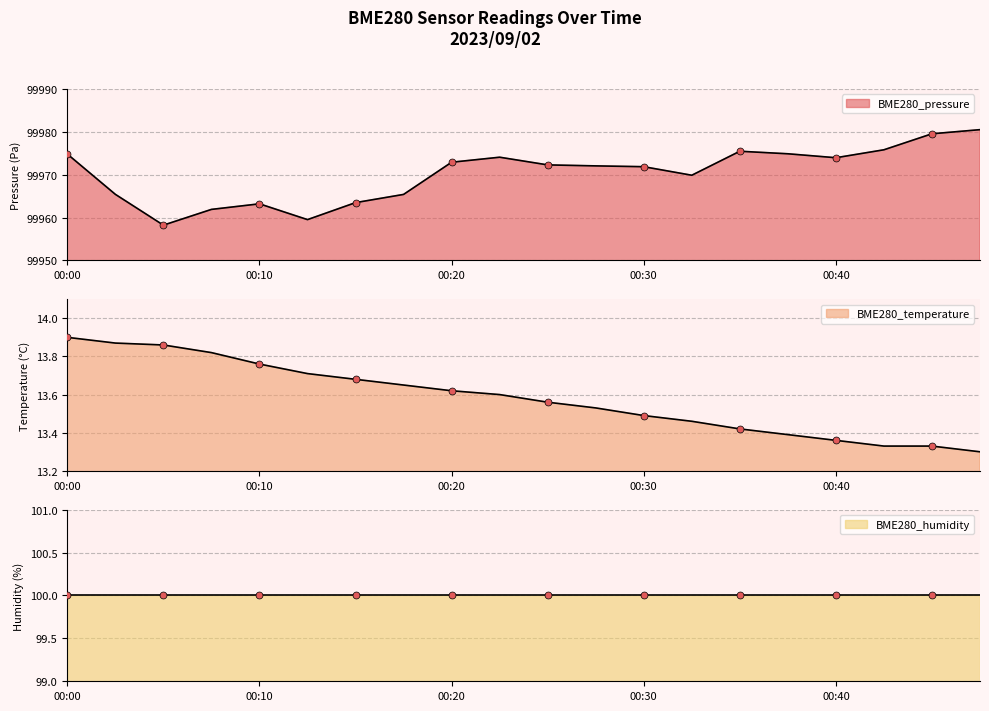

Which series contains the highest Y value?

BME280_pressure